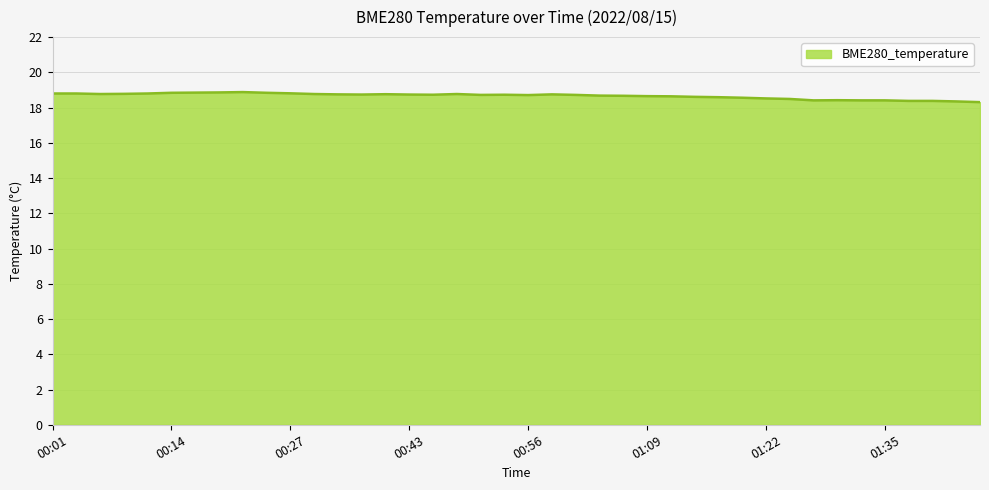

What is the smallest value displayed?

18.3